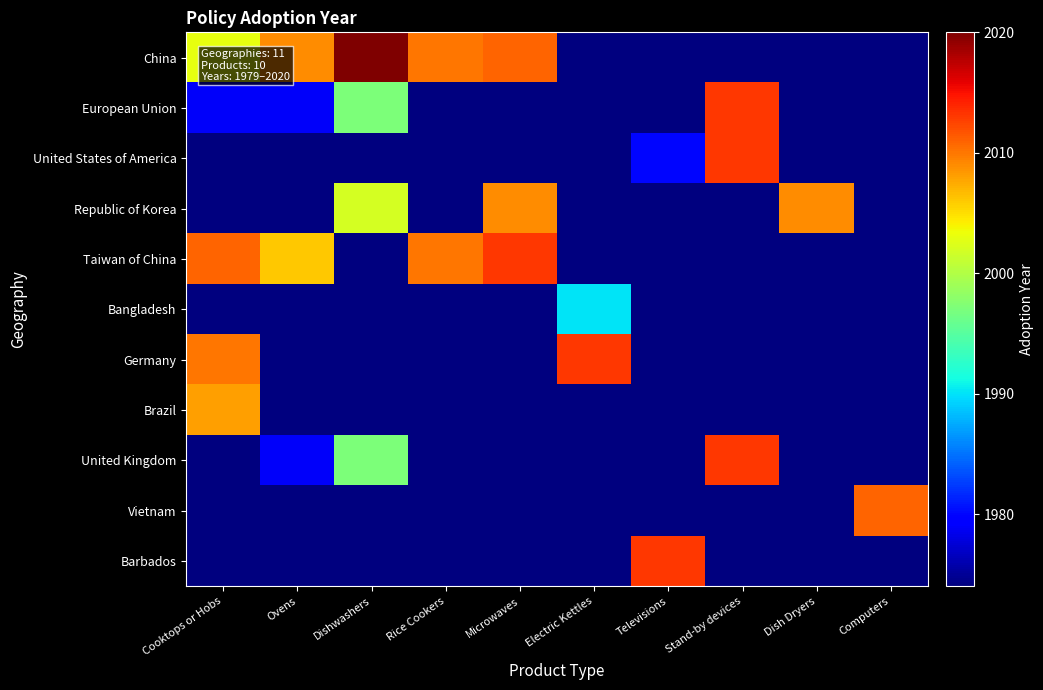

Reading left to right, transcribe all the data shown in this chart.

China: Cooktops or Hobs=2003	Ovens=2009	Dishwashers=2020	Rice Cookers=2010	Microwaves=2011	Electric Kettles=1974	Televisions=1974	Stand-by devices=1974	Dish Dryers=1974	Computers=1974
European Union: Cooktops or Hobs=1979	Ovens=1979	Dishwashers=1997	Rice Cookers=1974	Microwaves=1974	Electric Kettles=1974	Televisions=1974	Stand-by devices=2013	Dish Dryers=1974	Computers=1974
United States of America: Cooktops or Hobs=1974	Ovens=1974	Dishwashers=1974	Rice Cookers=1974	Microwaves=1974	Electric Kettles=1974	Televisions=1980	Stand-by devices=2013	Dish Dryers=1974	Computers=1974
Republic of Korea: Cooktops or Hobs=1974	Ovens=1974	Dishwashers=2002	Rice Cookers=1974	Microwaves=2009	Electric Kettles=1974	Televisions=1974	Stand-by devices=1974	Dish Dryers=2009	Computers=1974
Taiwan of China: Cooktops or Hobs=2011	Ovens=2006	Dishwashers=1974	Rice Cookers=2010	Microwaves=2013	Electric Kettles=1974	Televisions=1974	Stand-by devices=1974	Dish Dryers=1974	Computers=1974
Bangladesh: Cooktops or Hobs=1974	Ovens=1974	Dishwashers=1974	Rice Cookers=1974	Microwaves=1974	Electric Kettles=1990	Televisions=1974	Stand-by devices=1974	Dish Dryers=1974	Computers=1974
Germany: Cooktops or Hobs=2010	Ovens=1974	Dishwashers=1974	Rice Cookers=1974	Microwaves=1974	Electric Kettles=2013	Televisions=1974	Stand-by devices=1974	Dish Dryers=1974	Computers=1974
Brazil: Cooktops or Hobs=2008	Ovens=1974	Dishwashers=1974	Rice Cookers=1974	Microwaves=1974	Electric Kettles=1974	Televisions=1974	Stand-by devices=1974	Dish Dryers=1974	Computers=1974
United Kingdom: Cooktops or Hobs=1974	Ovens=1979	Dishwashers=1997	Rice Cookers=1974	Microwaves=1974	Electric Kettles=1974	Televisions=1974	Stand-by devices=2013	Dish Dryers=1974	Computers=1974
Vietnam: Cooktops or Hobs=1974	Ovens=1974	Dishwashers=1974	Rice Cookers=1974	Microwaves=1974	Electric Kettles=1974	Televisions=1974	Stand-by devices=1974	Dish Dryers=1974	Computers=2011
Barbados: Cooktops or Hobs=1974	Ovens=1974	Dishwashers=1974	Rice Cookers=1974	Microwaves=1974	Electric Kettles=1974	Televisions=2013	Stand-by devices=1974	Dish Dryers=1974	Computers=1974